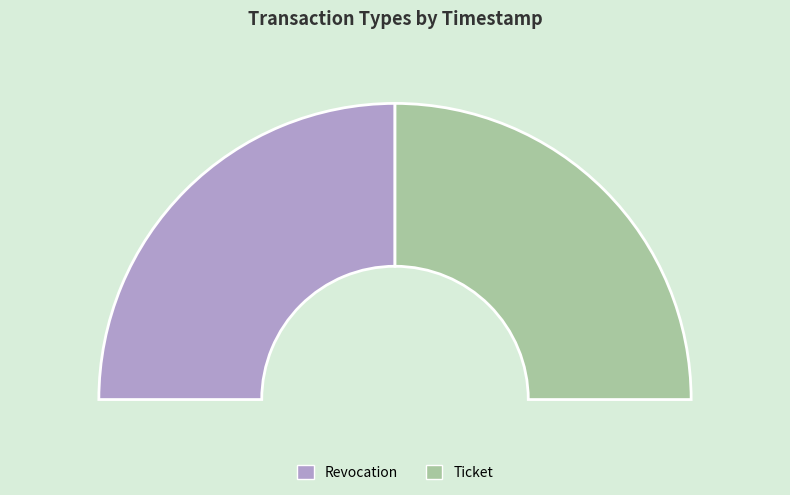

To the nearest percent, what percentage of the pie is Revocation?

50%